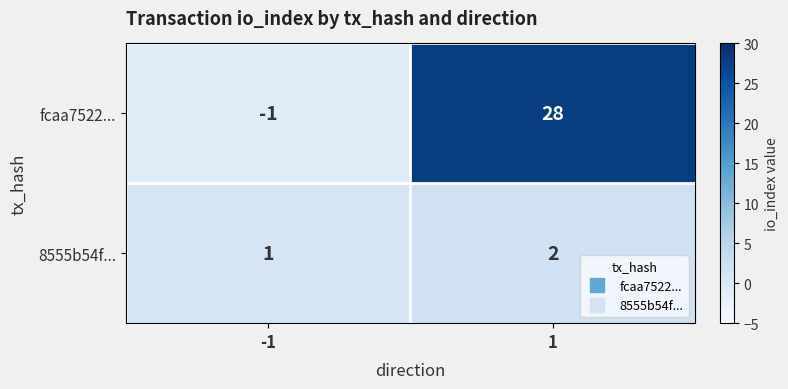

Is it true that 8555b54f... equals 2 at 1?

True